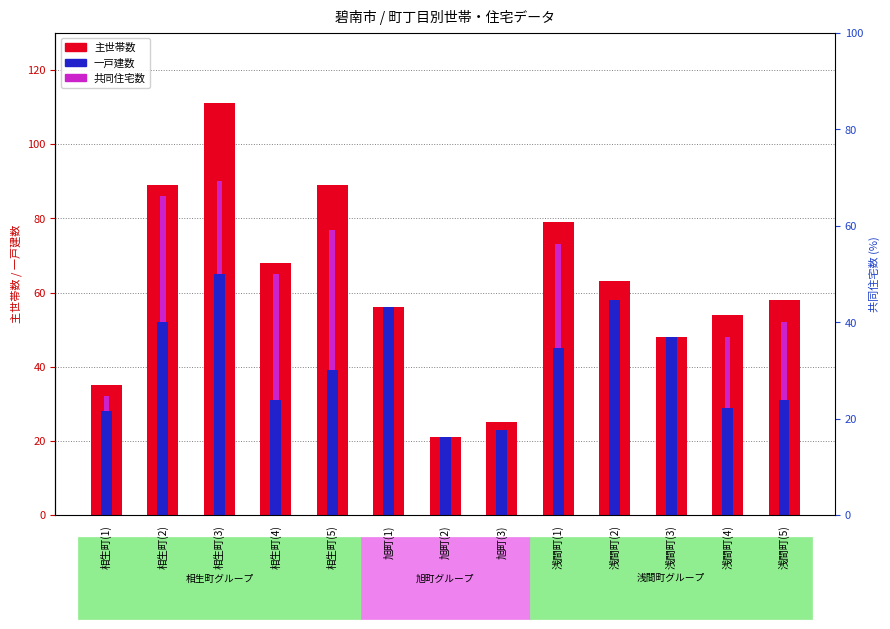

What is the label of the 13th bar from the right?

相生町(1)